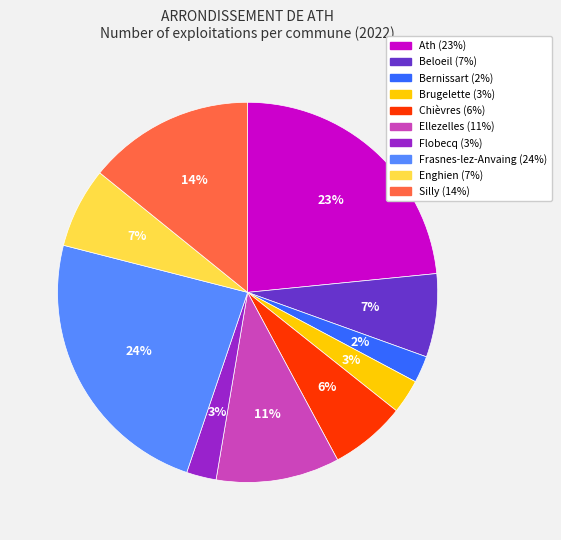

Is Chièvres the majority of the pie?

No